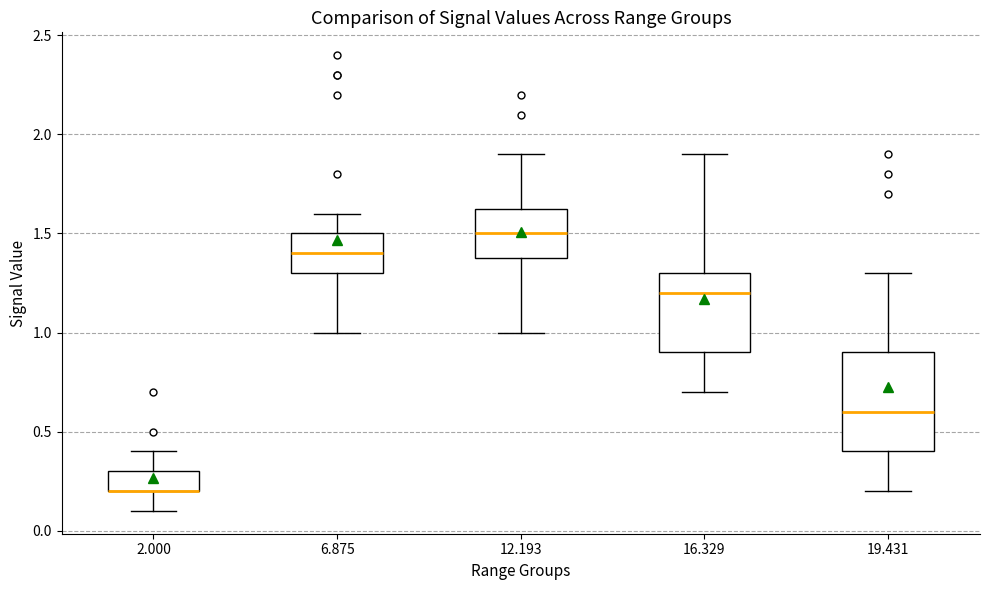

Reading left to right, transcribe this box plot: for each box, give where its median line is, the range the box spans, and where its two whiskers end, as read against the y-axis. The values are not printed on the chart, so give them approximately, as read against the axis.

2.000: median 0.20 (drawn on the box's lower edge), box 0.20 to 0.30, whiskers 0.10 to 0.40
6.875: median 1.40, box 1.30 to 1.50, whiskers 1.00 to 1.60
12.193: median 1.50, box 1.40 to 1.65, whiskers 1.00 to 1.90
16.329: median 1.20, box 0.90 to 1.30, whiskers 0.70 to 1.90
19.431: median 0.60, box 0.40 to 0.90, whiskers 0.20 to 1.30